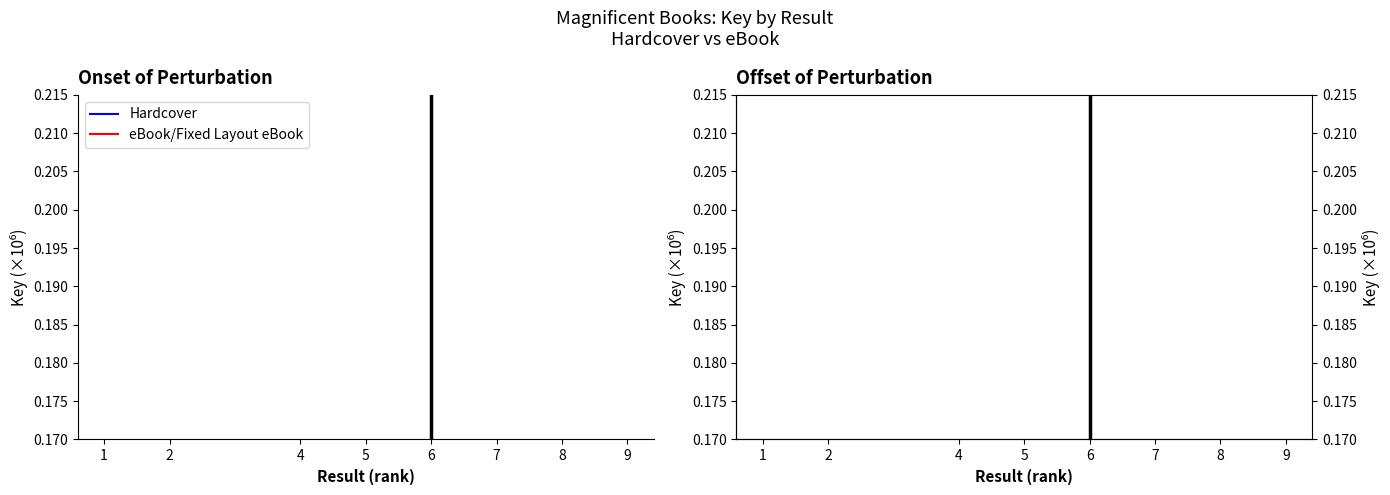

What is the value of the 3rd point from the left?

193.7